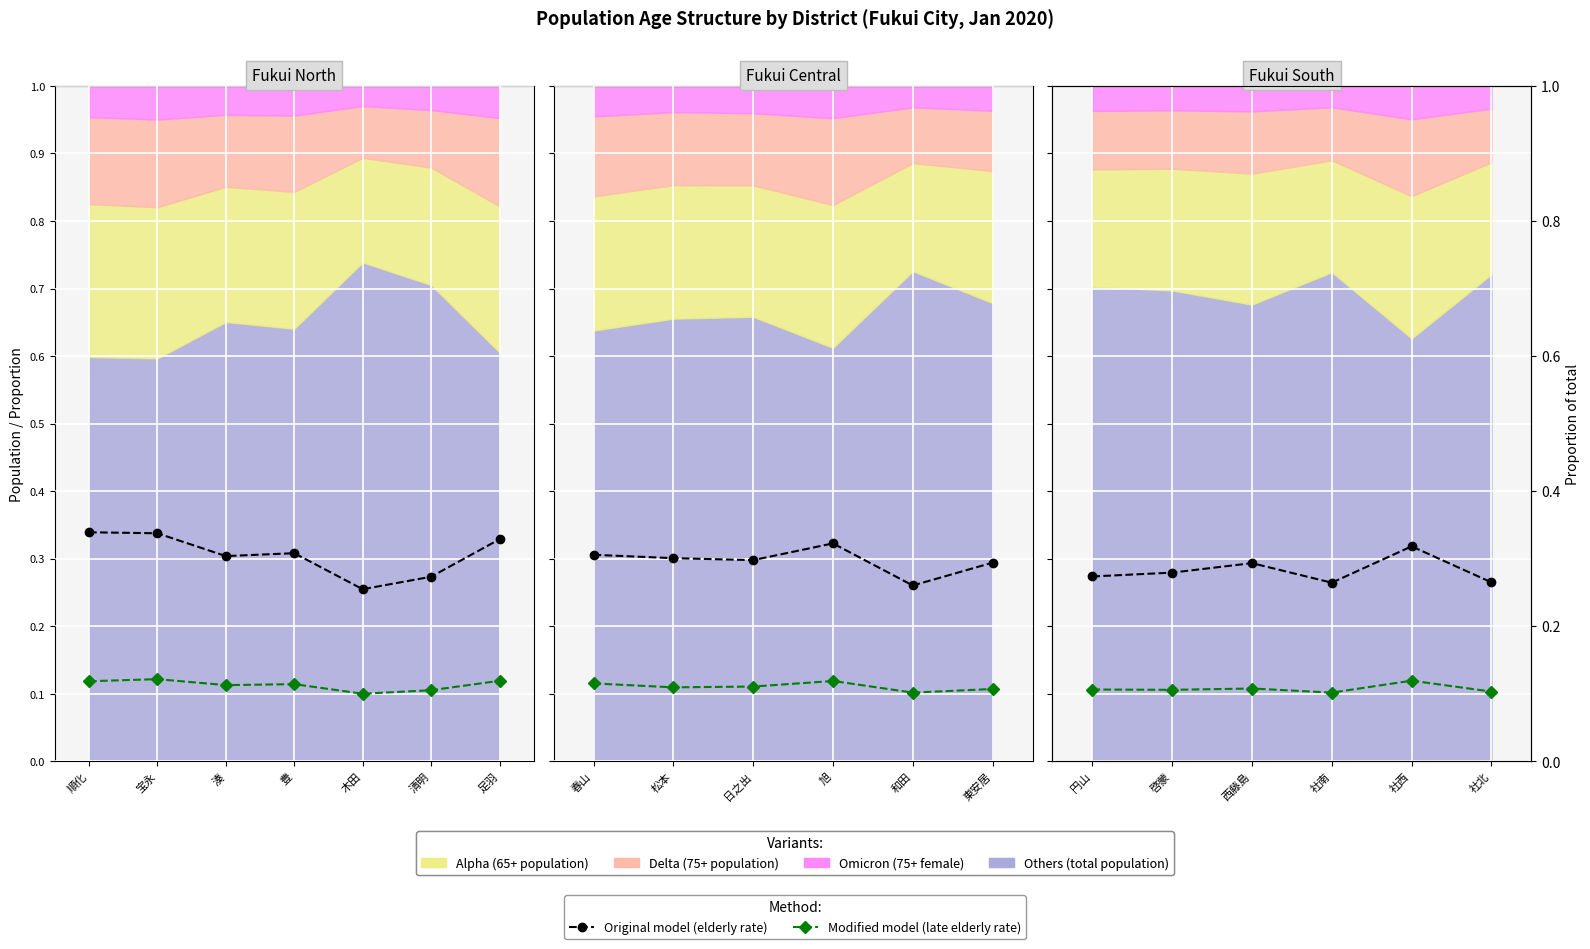

Count the Late elderly rate (scaled) values in the range 0 to 1.

6